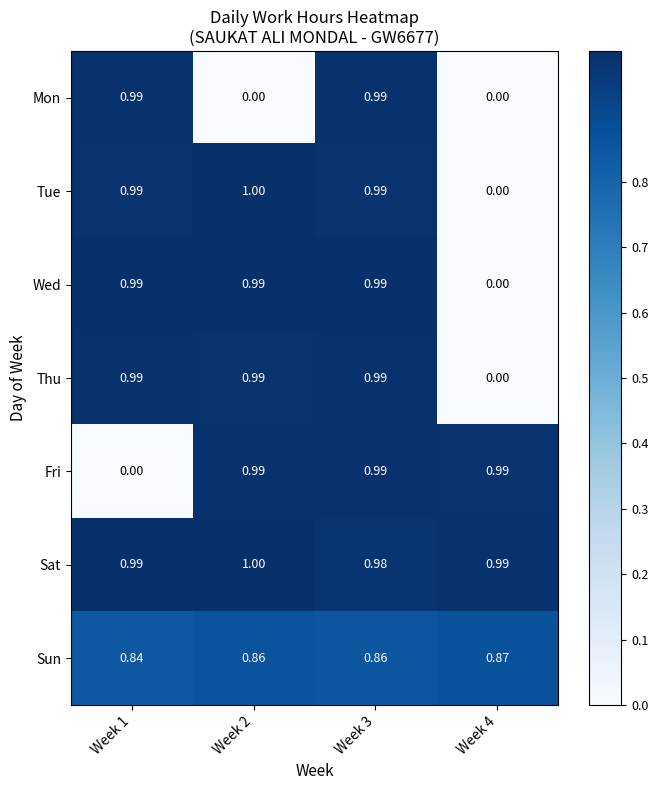

Which series has the widest spread of values?

Tue